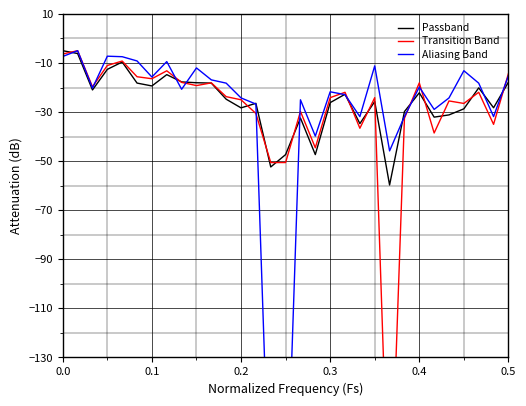

What is the minimum value for Passband?

-59.7